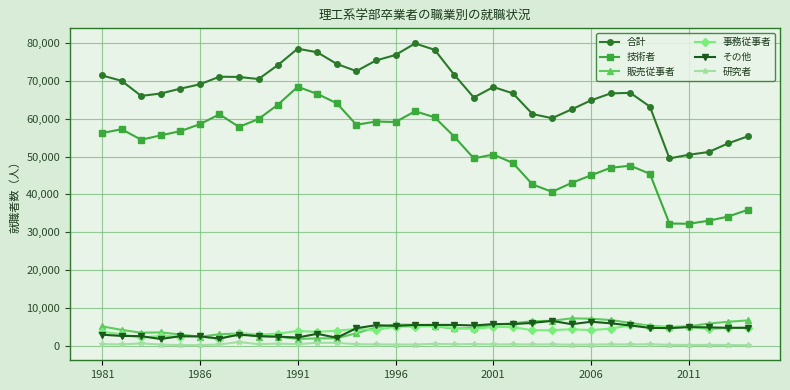

How many data points in 事務従事者 are less than 4313?

17